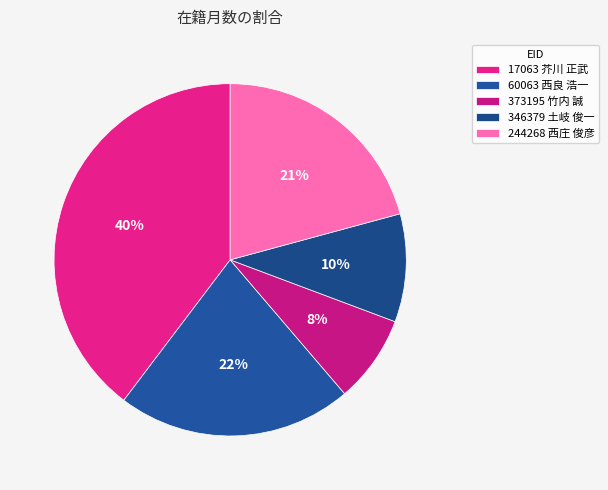

What is the change in value from 17063 芥川 正武 to 373195 竹内 誠?

-201